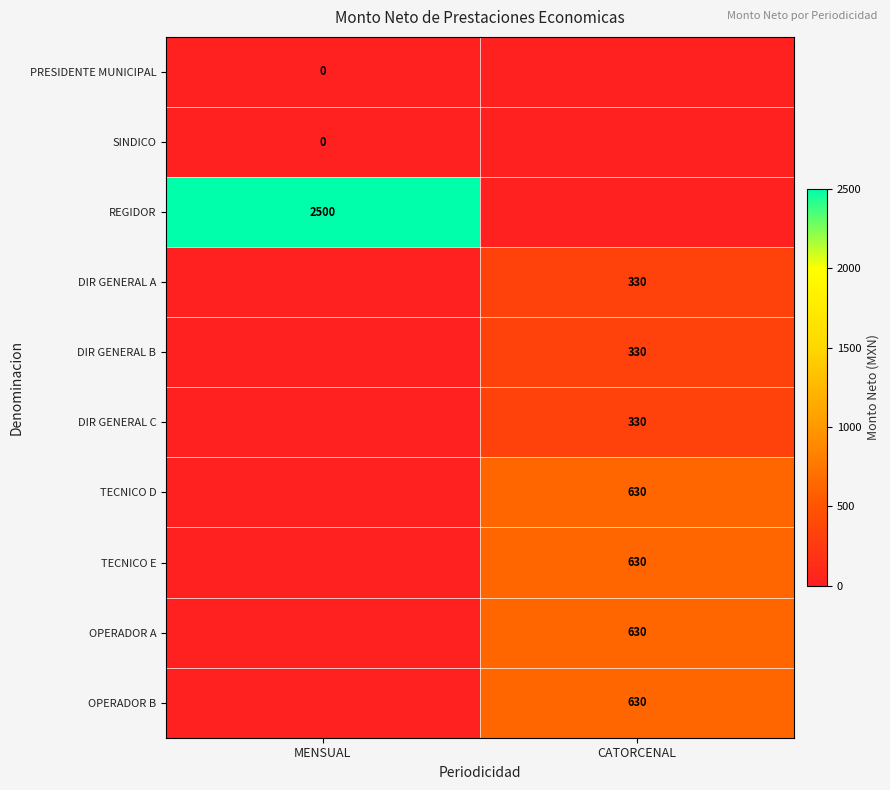

How many distinct data groups are displayed?

10